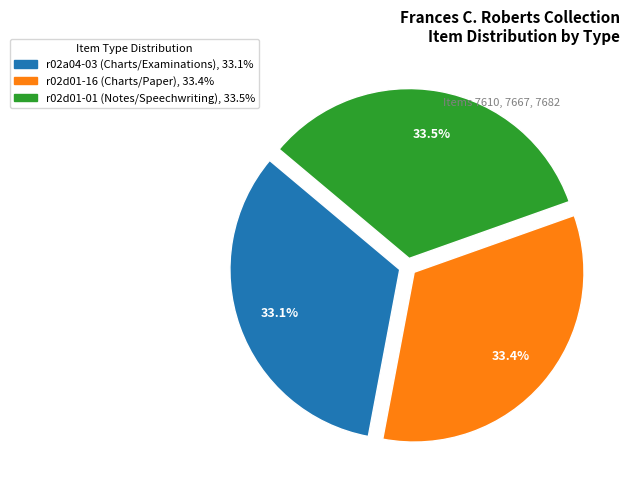

Is there any slice that represents more than half of the pie?

No